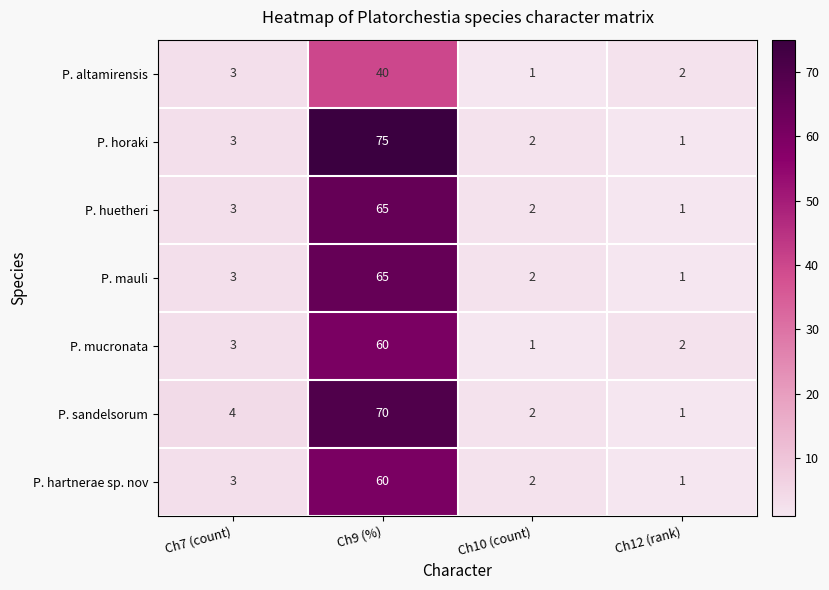

At which category does the chart reach its peak across all series?

Ch9 (%)